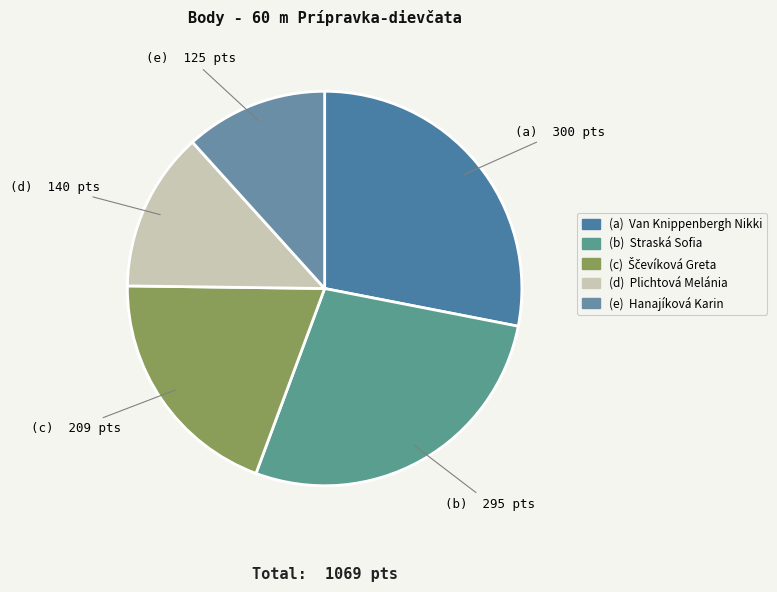

How many slices are in this pie chart?

5